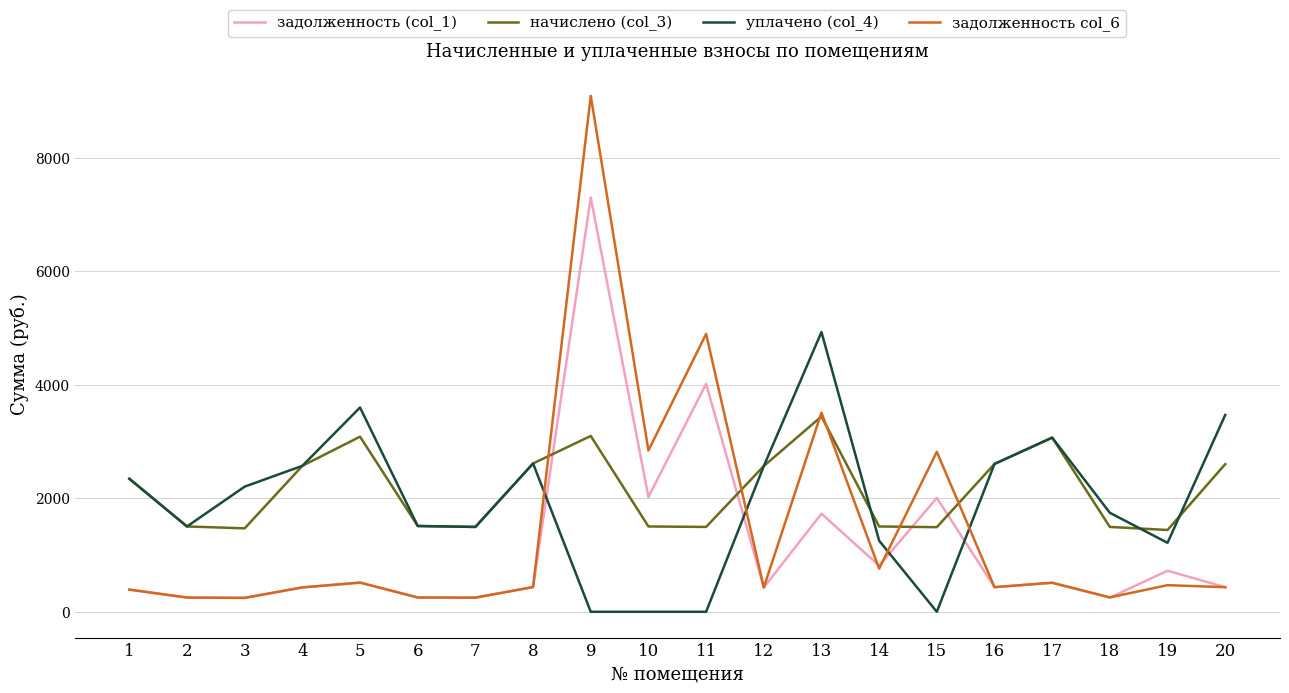

True or false: начислено (col_3) and задолженность (col_1) intersect in this chart.

True